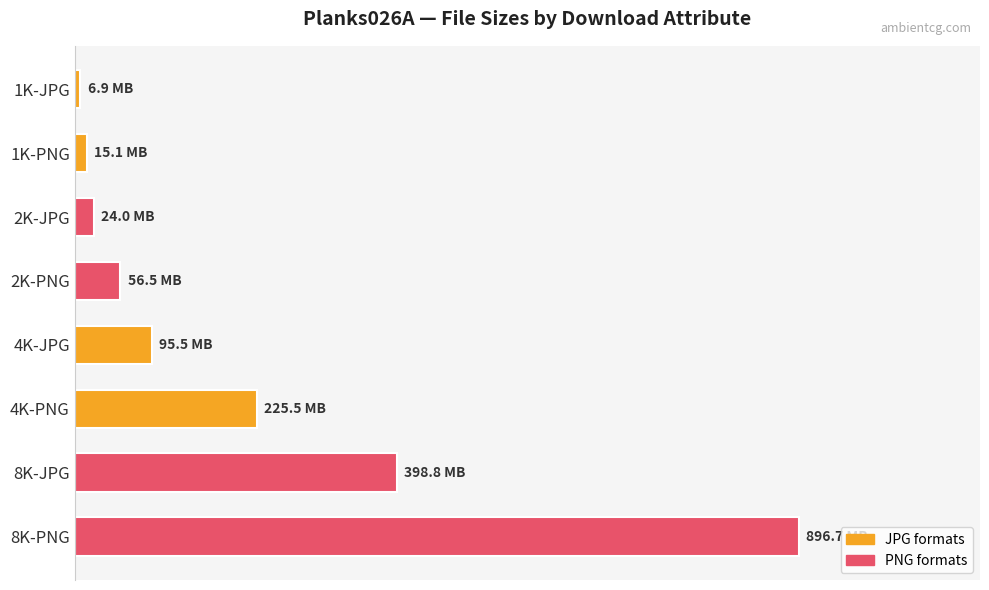

What is the sum of all values?

1802388529